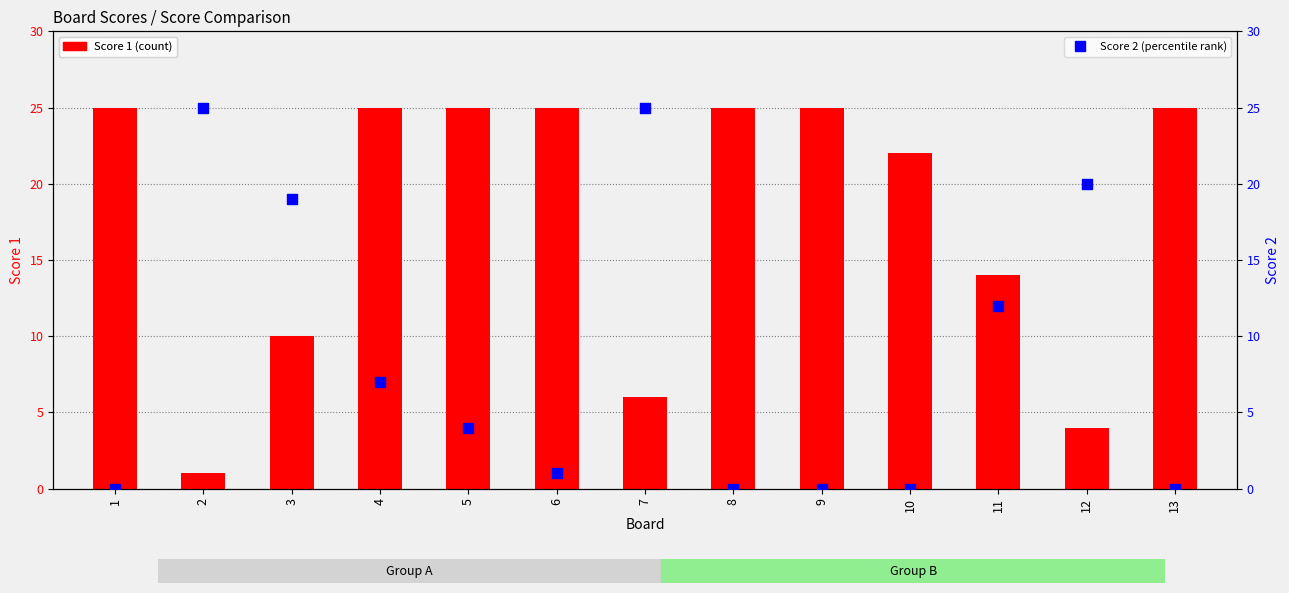

At how many categories does at least one series exceed 6?

13